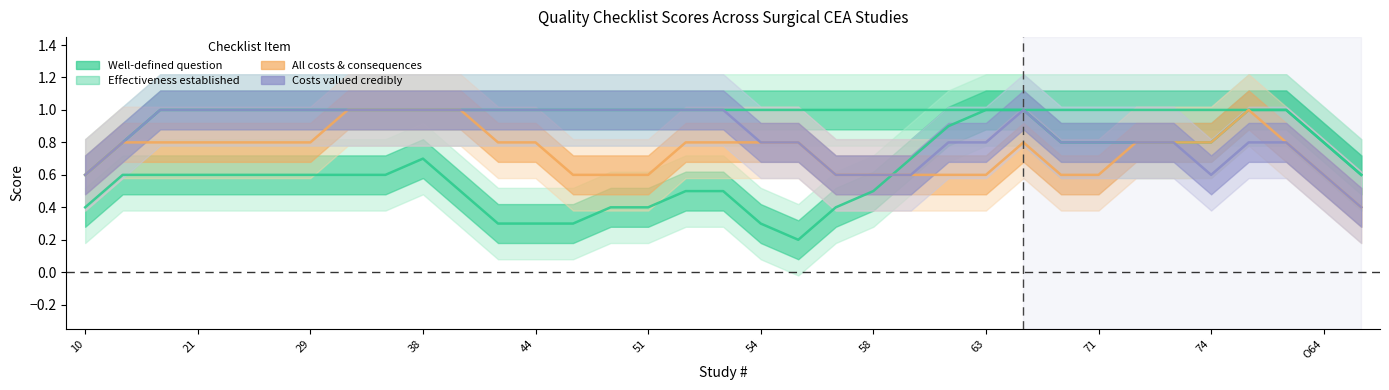

List the series in order of their peak value, highest first.

1) Well-defined question, 3) Effectiveness established, 4) All costs and consequences, 6a) Costs valued credibly